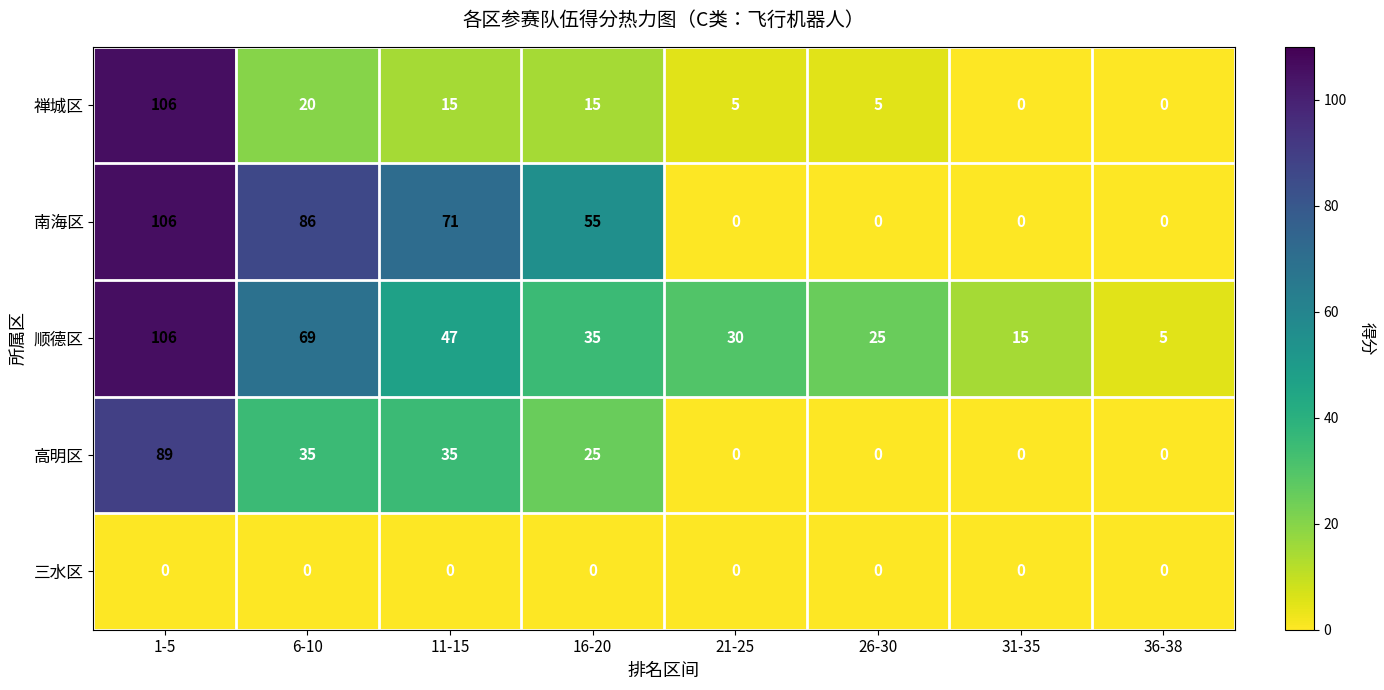

Which series changed the most between 16-20 and 21-25?

南海区